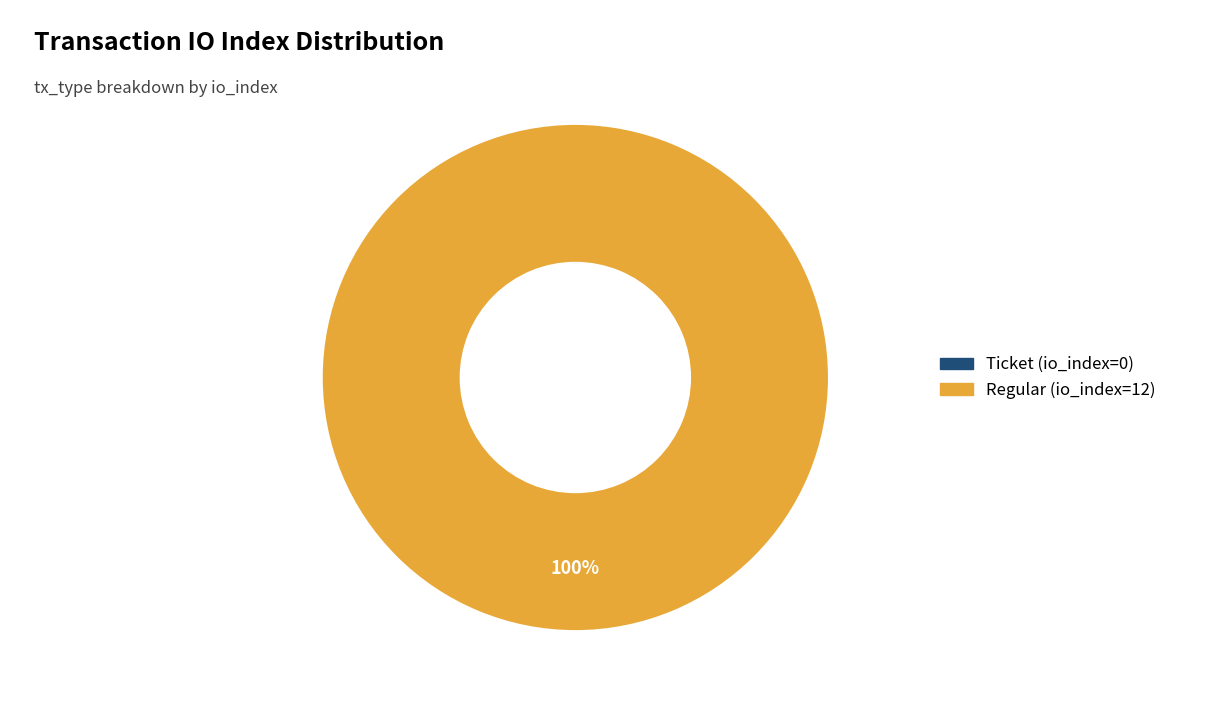

Which slice is the largest?

Regular (io_index=12)